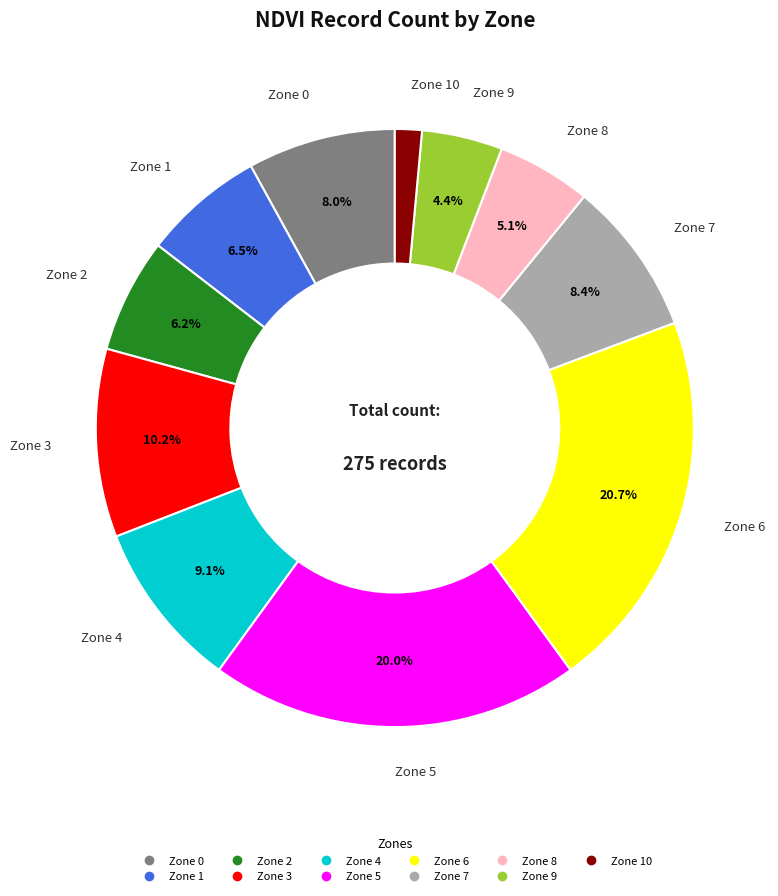

Count the number of slices in the pie.

11